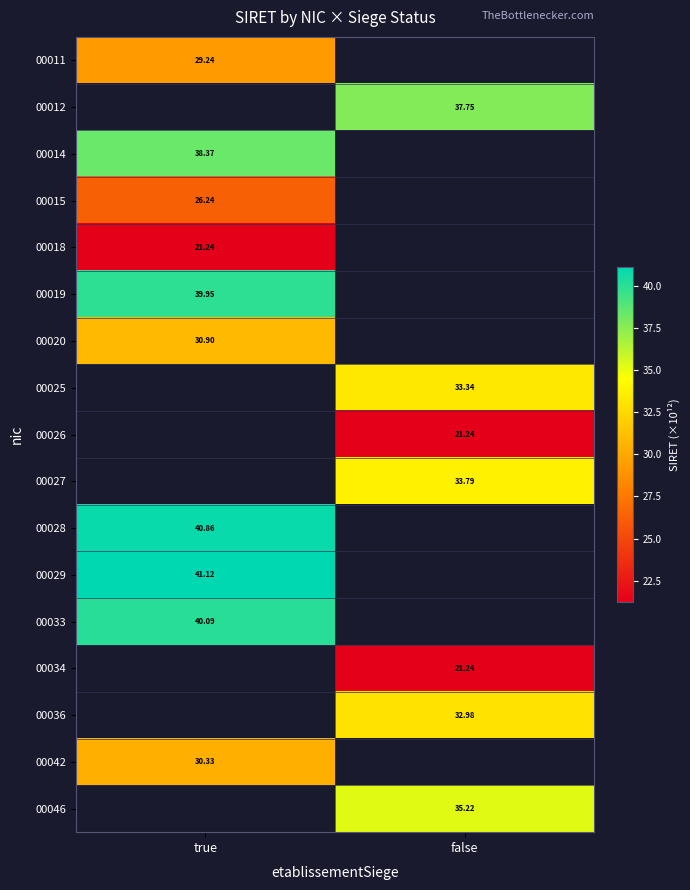

Where does the 00026 series first go above 21?

false